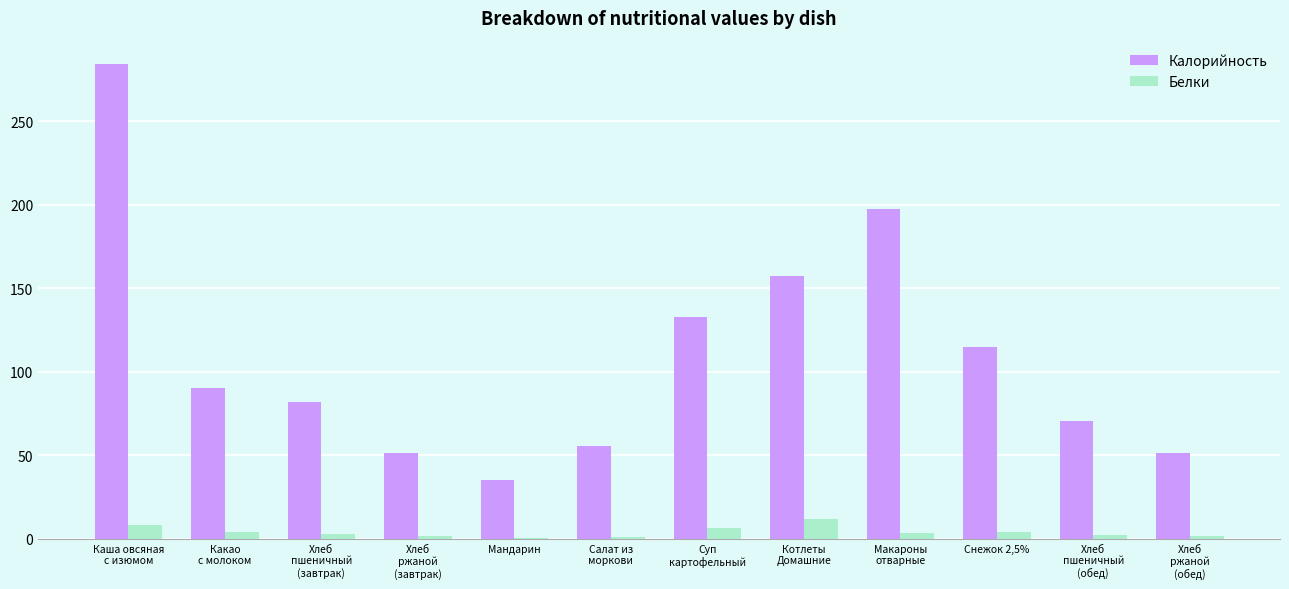

What is the sum of the Калорийность values at Хлеб
ржаной
(завтрак) and Какао
с молоком?

141.6